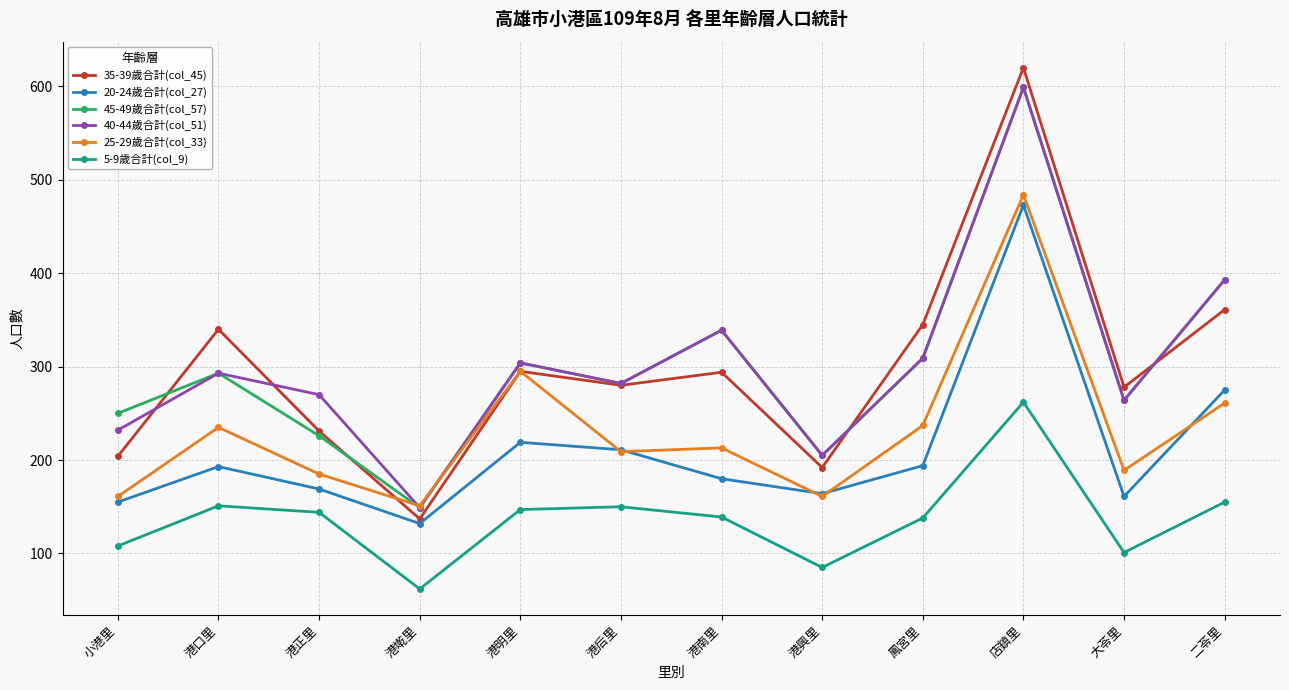

Between 港正里 and 港墘里, which series saw the biggest shift?

40-44歲合計(col_51)